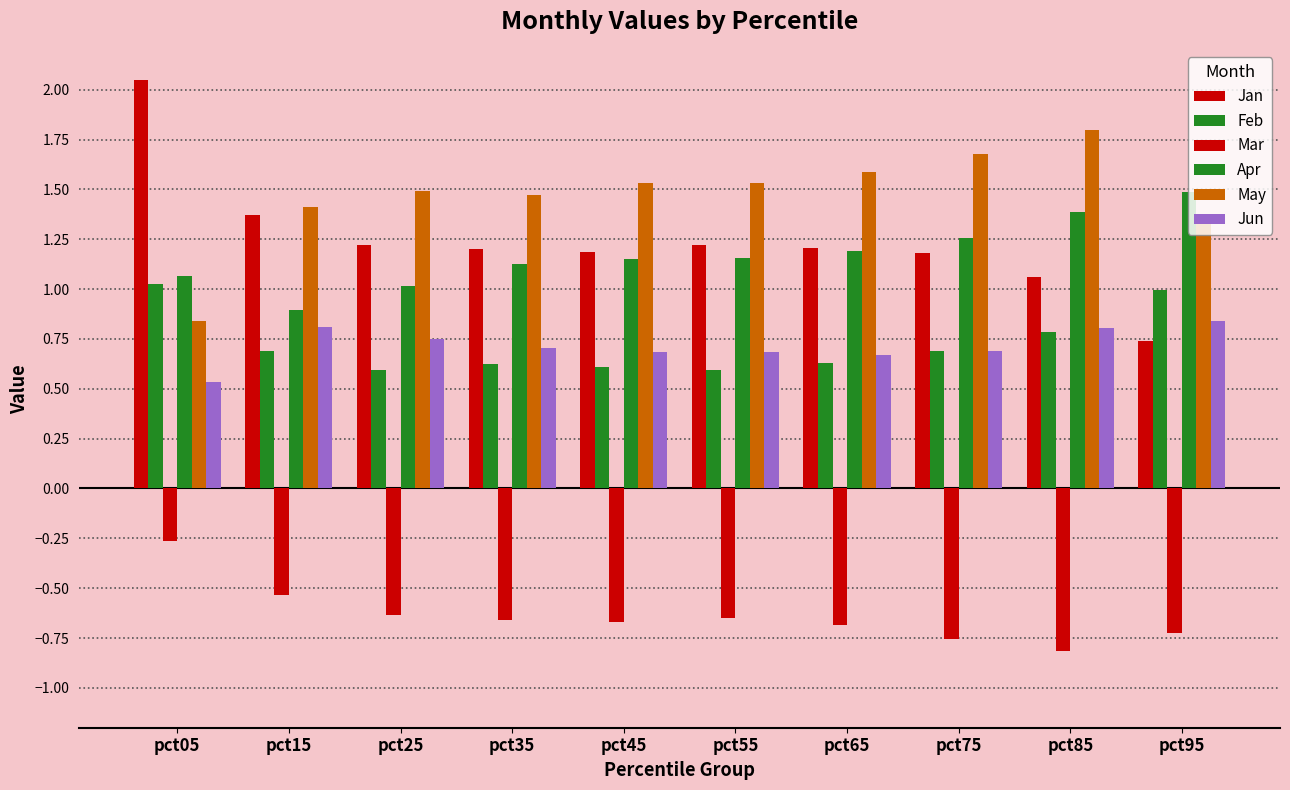

How many distinct data groups are displayed?

6